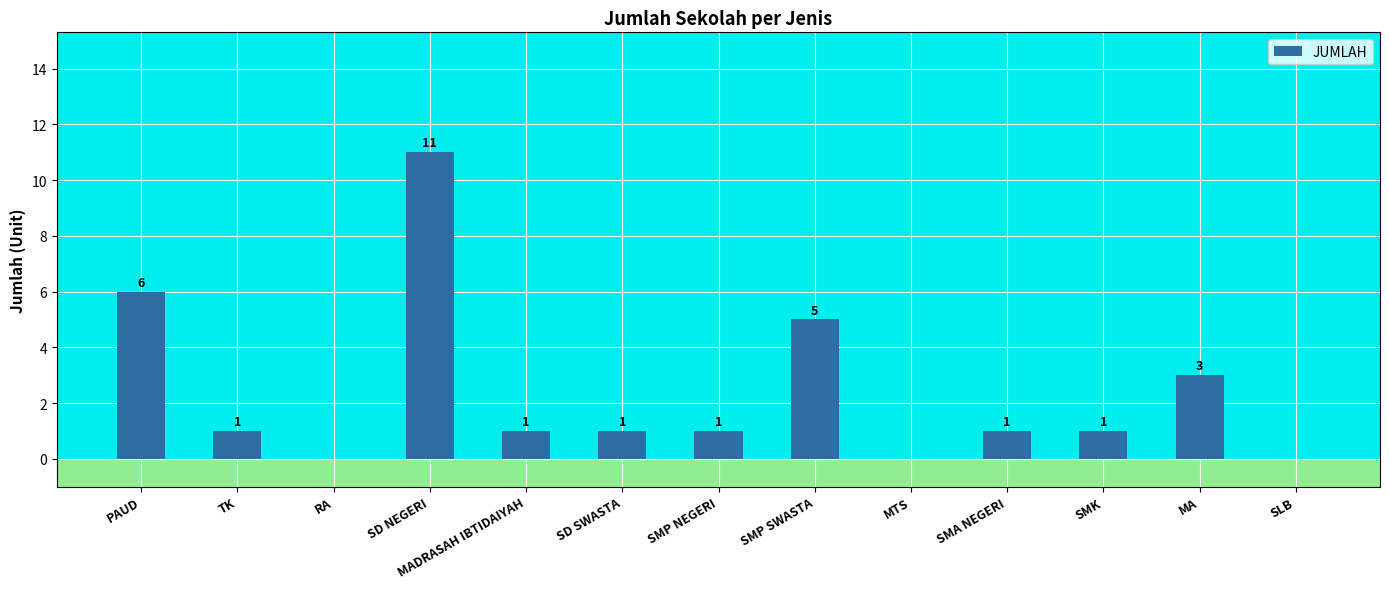

Is it true that the value at SLB is 0?

True